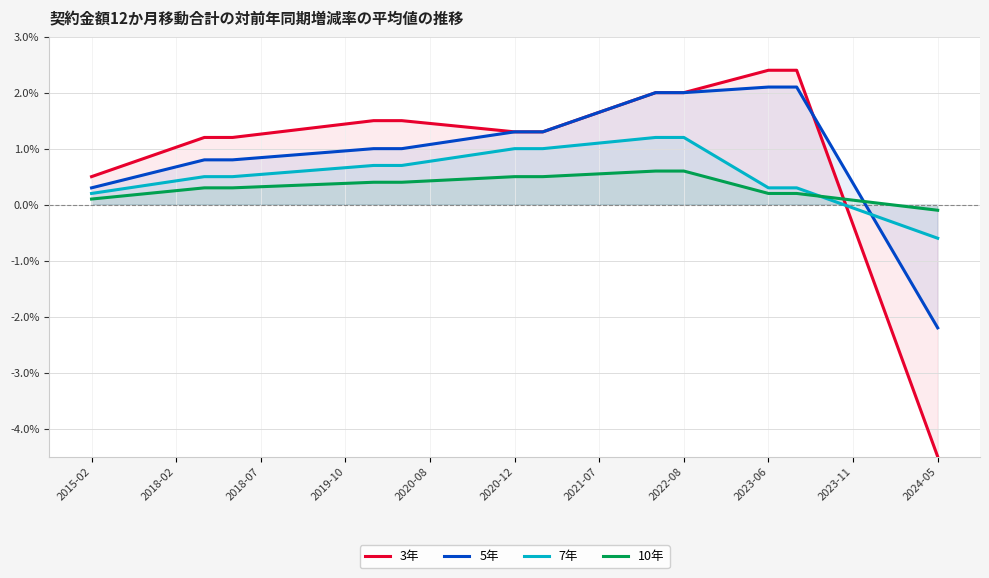

How many values in the 5年 series exceed 1?

15